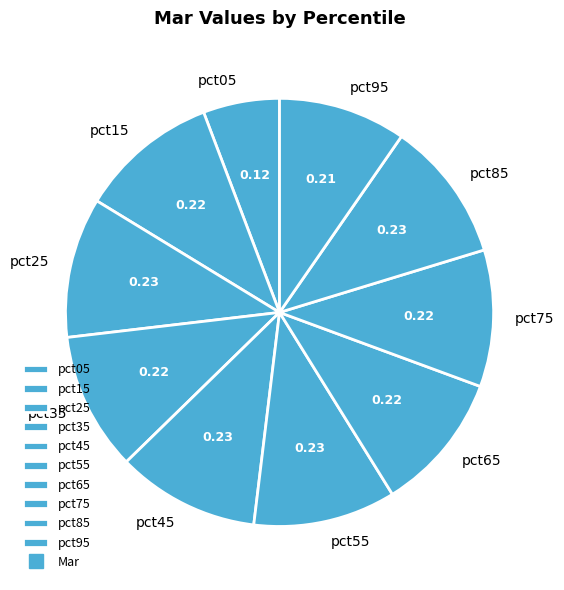

Which slice is the smallest?

pct05